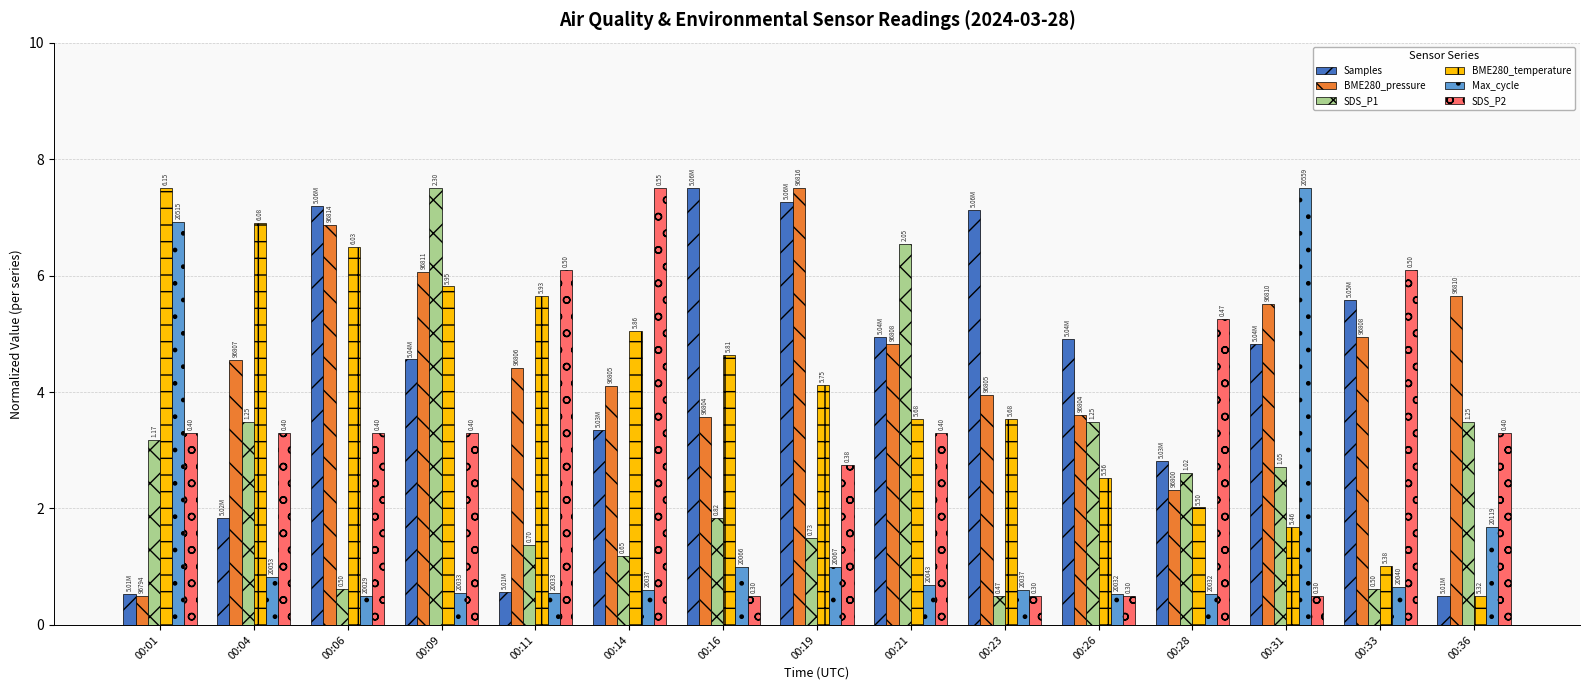

Reading left to right, what are all the values shown in this chart?

Samples: 00:01=0.5	00:04=1.8	00:06=7.2	00:09=4.6	00:11=0.6	00:14=3.3	00:16=7.5	00:19=7.3	00:21=5.0	00:23=7.1	00:26=4.9	00:28=2.8	00:31=4.8	00:33=5.6	00:36=0.5
BME280_pressure: 00:01=0.5	00:04=4.5	00:06=6.9	00:09=6.1	00:11=4.4	00:14=4.1	00:16=3.6	00:19=7.5	00:21=4.8	00:23=4.0	00:26=3.6	00:28=2.3	00:31=5.5	00:33=4.9	00:36=5.6
SDS_P1: 00:01=3.2	00:04=3.5	00:06=0.6	00:09=7.5	00:11=1.4	00:14=1.2	00:16=1.8	00:19=1.5	00:21=6.5	00:23=0.5	00:26=3.5	00:28=2.6	00:31=2.7	00:33=0.6	00:36=3.5
BME280_temperature: 00:01=7.5	00:04=6.9	00:06=6.5	00:09=5.8	00:11=5.6	00:14=5.1	00:16=4.6	00:19=4.1	00:21=3.5	00:23=3.5	00:26=2.5	00:28=2.0	00:31=1.7	00:33=1.0	00:36=0.5
Max_cycle: 00:01=6.9	00:04=0.8	00:06=0.5	00:09=0.6	00:11=0.6	00:14=0.6	00:16=1.0	00:19=1.0	00:21=0.7	00:23=0.6	00:26=0.5	00:28=0.5	00:31=7.5	00:33=0.6	00:36=1.7
SDS_P2: 00:01=3.3	00:04=3.3	00:06=3.3	00:09=3.3	00:11=6.1	00:14=7.5	00:16=0.5	00:19=2.7	00:21=3.3	00:23=0.5	00:26=0.5	00:28=5.3	00:31=0.5	00:33=6.1	00:36=3.3